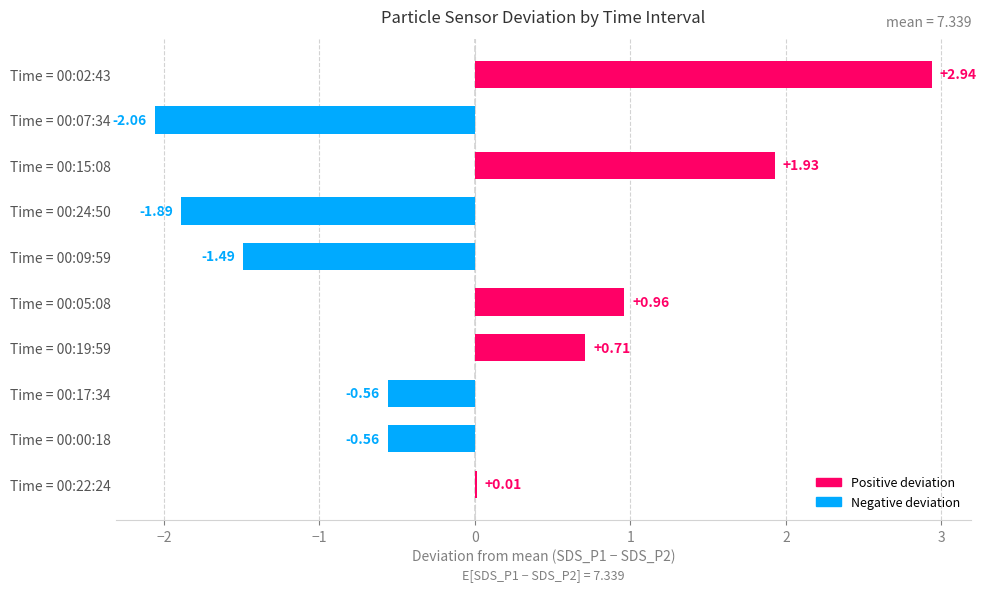

How many positive values are there?

5